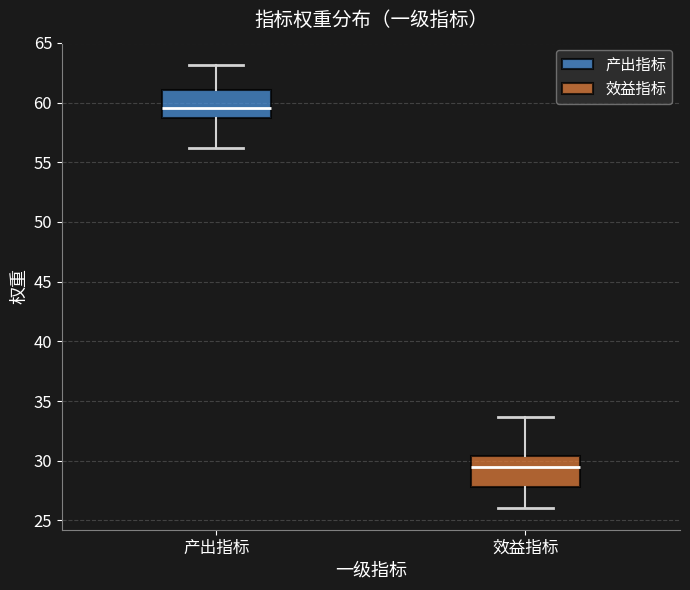

Reading left to right, read every box against the y-axis: the position of its median line, the range the box covers, and the ends of its whiskers. The values are not printed on the chart, so give them approximately, as read against the axis.

产出指标: median 59.5, box 58.5 to 61.0, whiskers 56.0 to 63.0
效益指标: median 29.5, box 28.0 to 30.5, whiskers 26.0 to 33.5